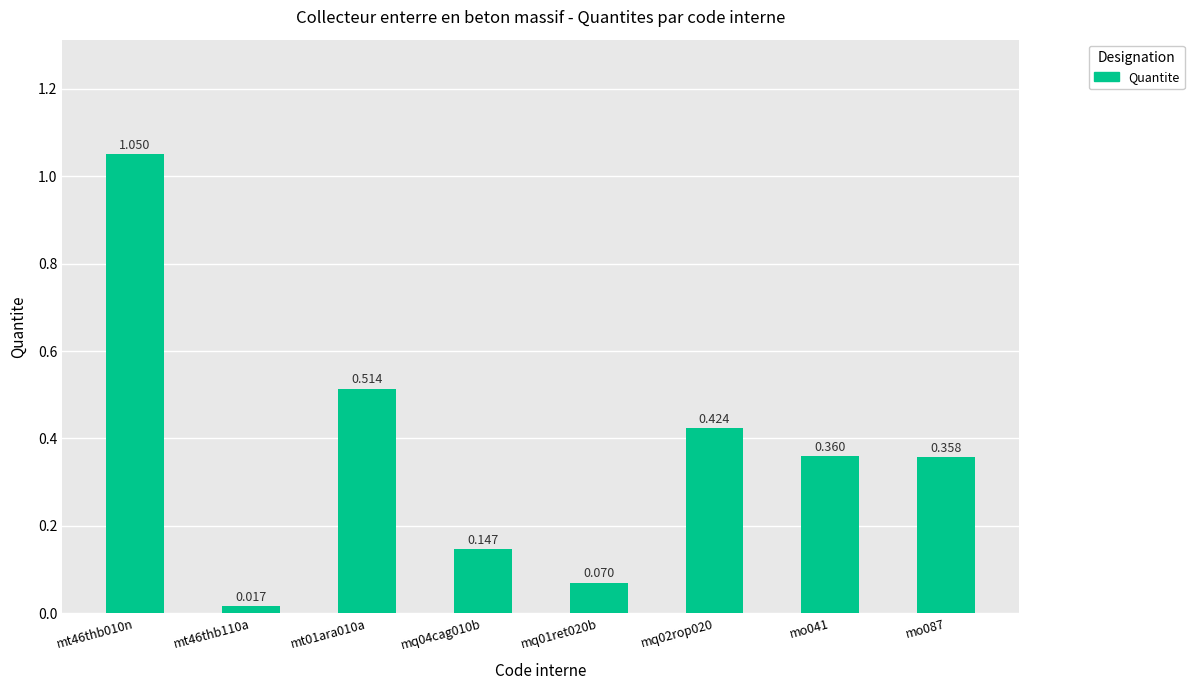

How many series are shown in this chart?

1